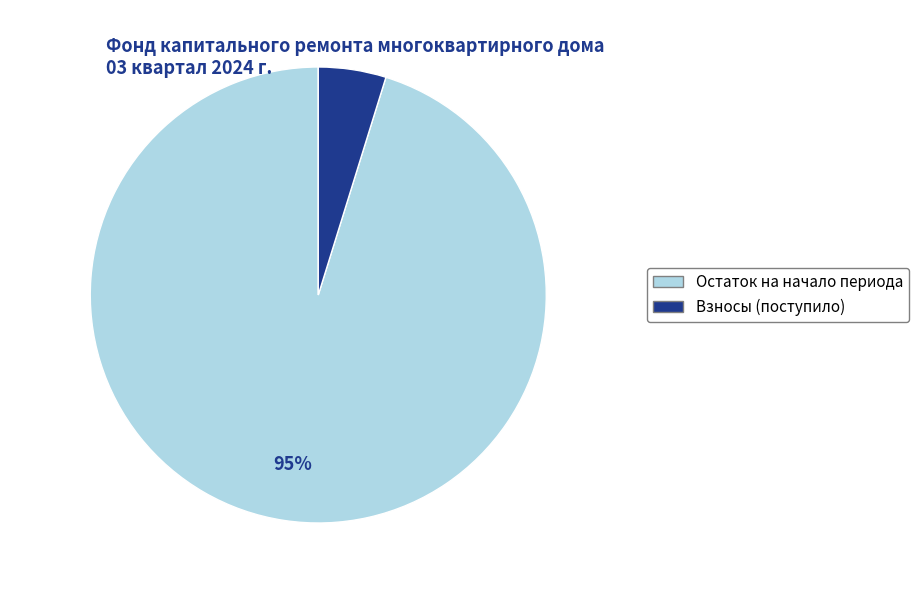

Does any single category account for the majority?

Yes